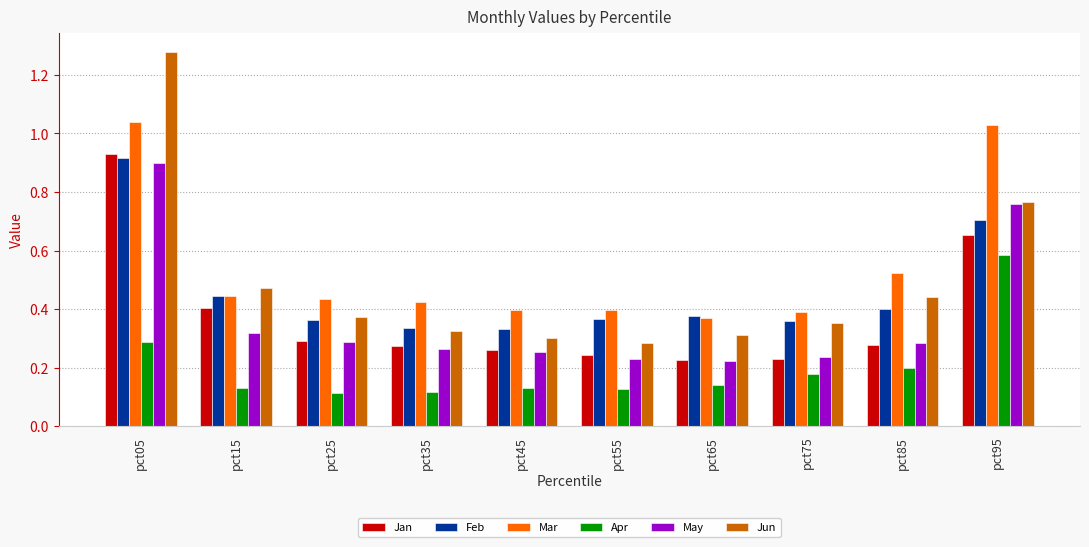

List the series in order of their peak value, highest first.

Jun, Mar, Jan, Feb, May, Apr